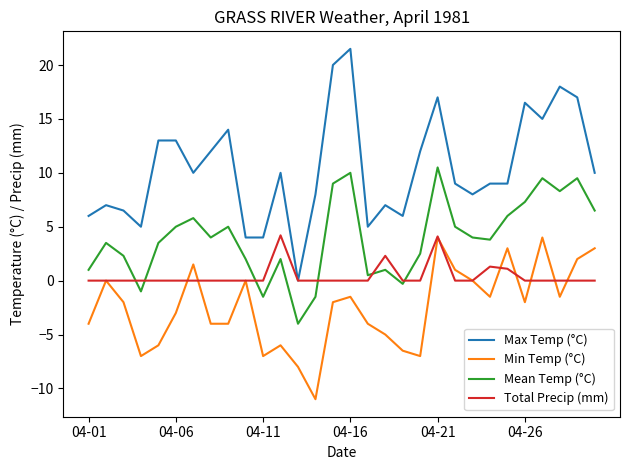

List the series in order of their overall mean, lowest first.

Min Temp (°C), Total Precip (mm), Mean Temp (°C), Max Temp (°C)